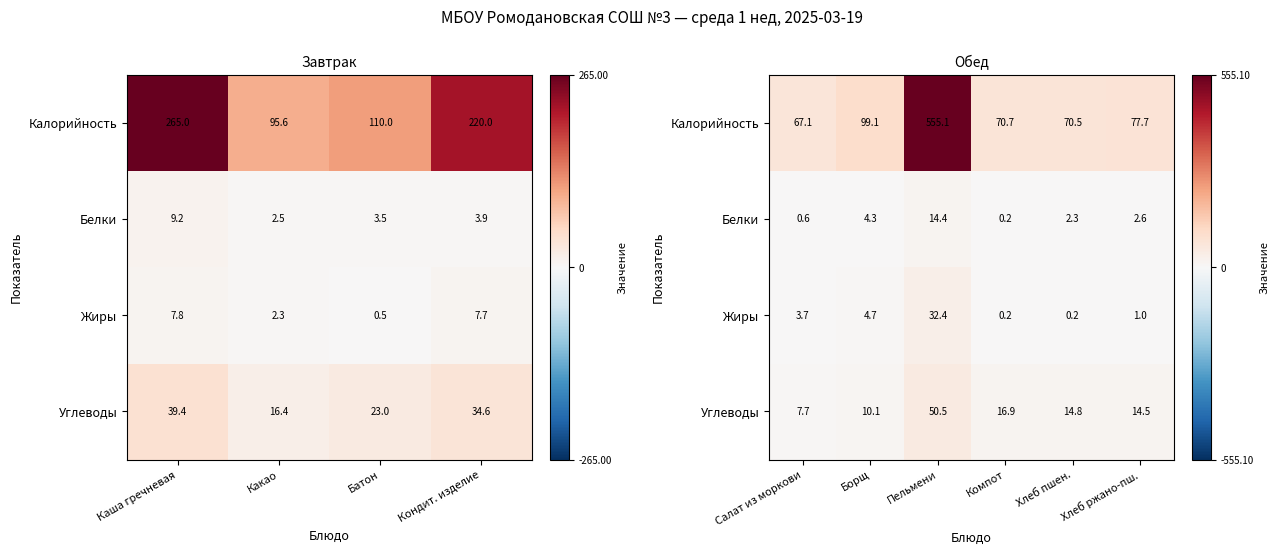

What is the lowest value of the Белки series?

0.2